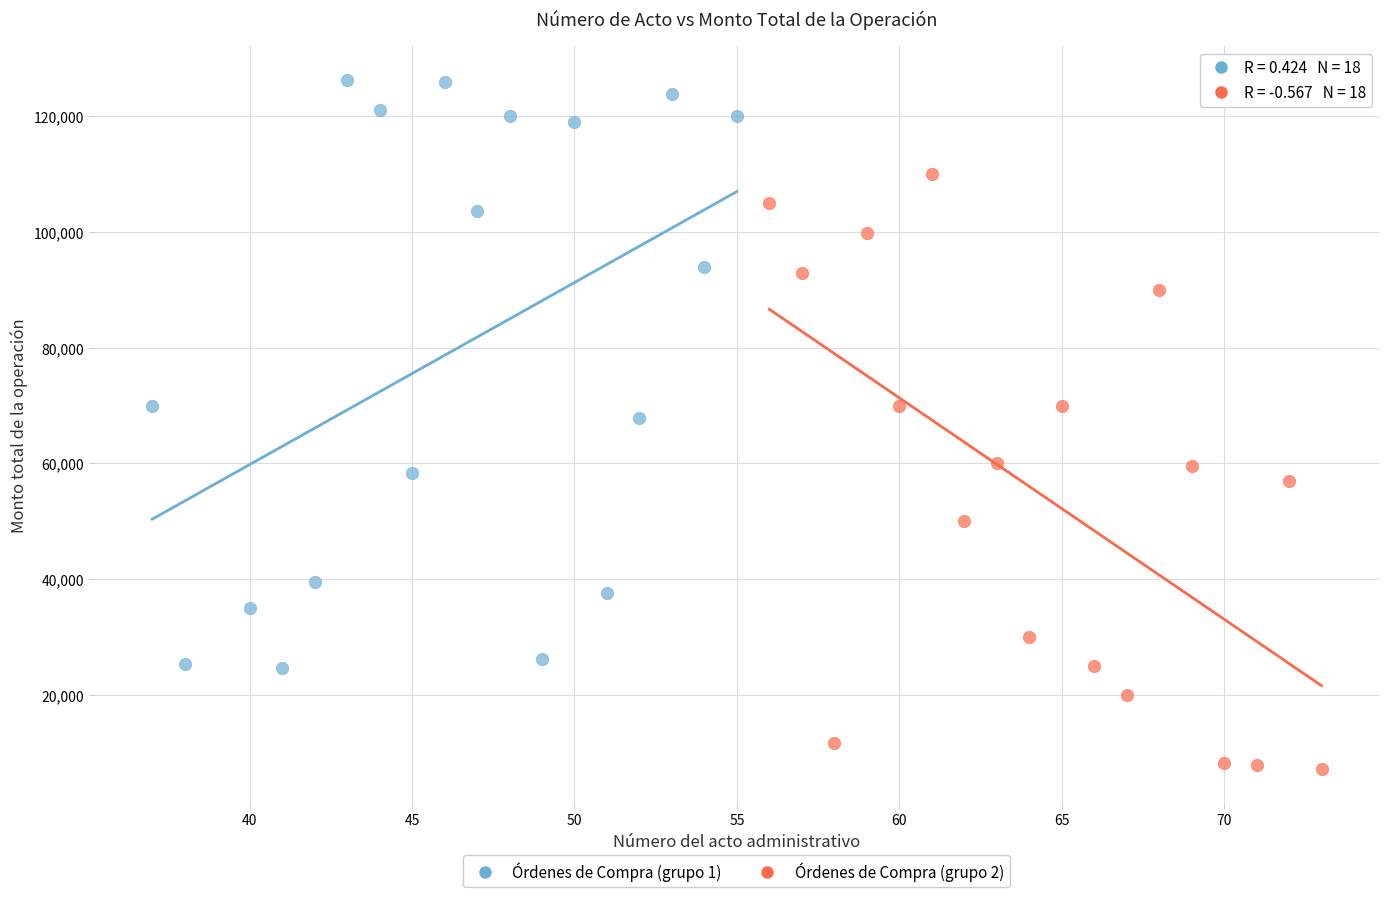

Which series contains the highest Y value?

Órdenes de Compra (grupo 1)